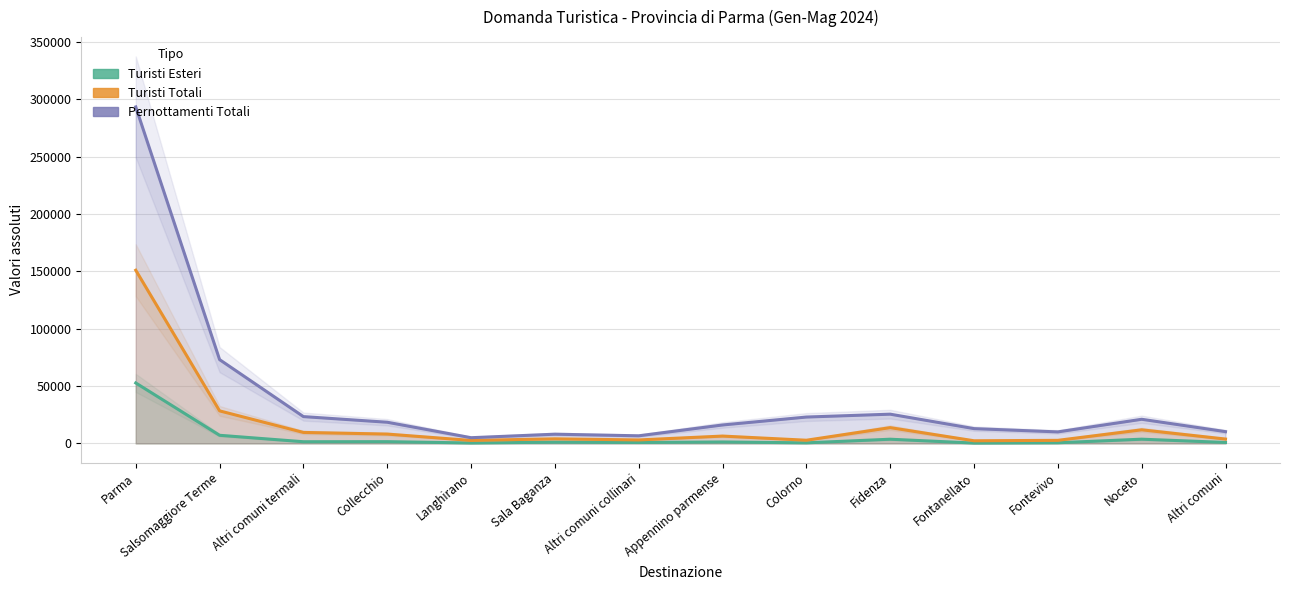

What is the difference between the highest and lowest values at Appennino parmense?

14813